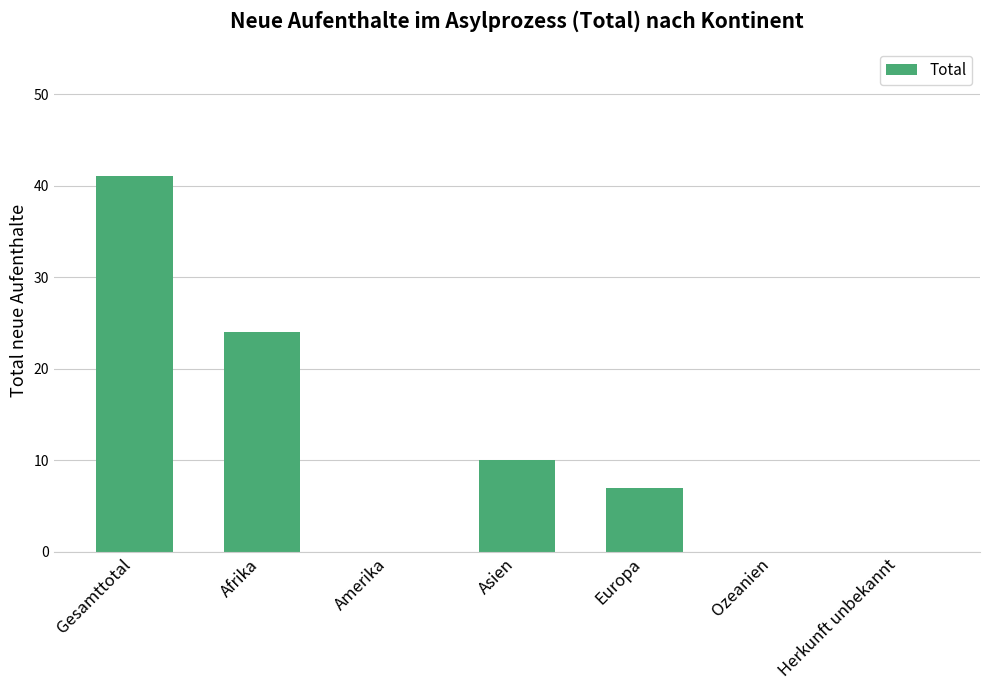

Approximately how many times larger is the value at Asien compared to Afrika?

0.4